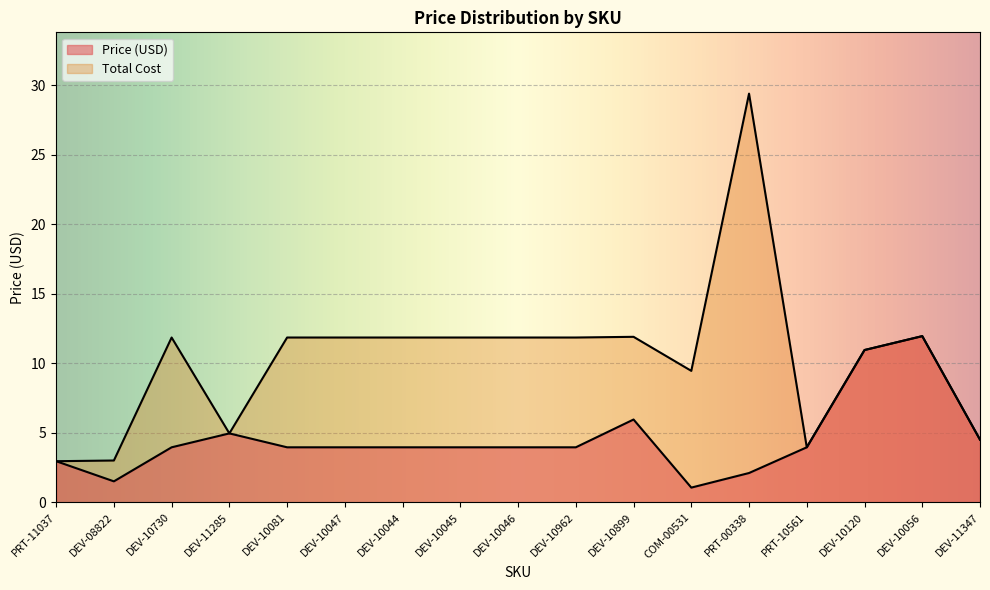

Reading right to left, list all the values displayed in this chart.

Price (USD): DEV-11347=4.5	DEV-10056=11.9	DEV-10120=10.9	PRT-10561=4.0	PRT-00338=2.1	COM-00531=1.1	DEV-10899=6.0	DEV-10962=4.0	DEV-10046=4.0	DEV-10045=4.0	DEV-10044=4.0	DEV-10047=4.0	DEV-10081=4.0	DEV-11285=5.0	DEV-10730=4.0	DEV-08822=1.5	PRT-11037=3.0
Total Cost: DEV-11347=4.5	DEV-10056=11.9	DEV-10120=10.9	PRT-10561=4.0	PRT-00338=29.4	COM-00531=9.4	DEV-10899=11.9	DEV-10962=11.8	DEV-10046=11.8	DEV-10045=11.8	DEV-10044=11.8	DEV-10047=11.8	DEV-10081=11.8	DEV-11285=5.0	DEV-10730=11.8	DEV-08822=3.0	PRT-11037=3.0